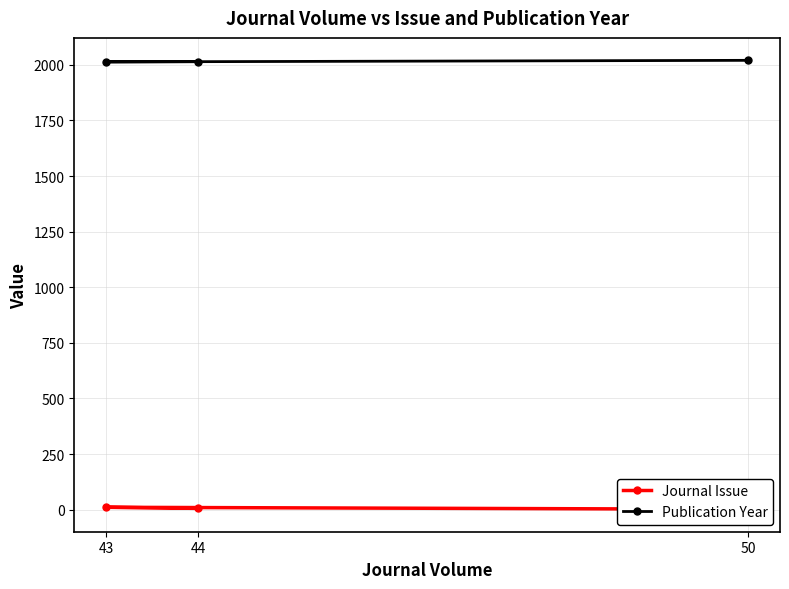

What is the difference between the Journal Issue values at 43 and 44?

5